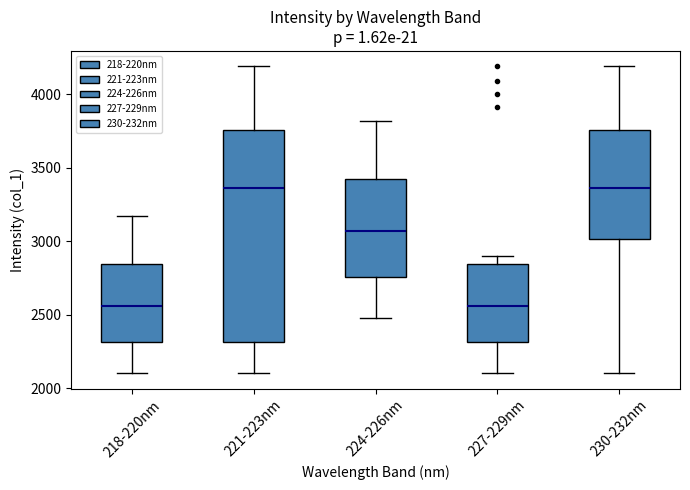

Reading left to right, read every box against the y-axis: the position of its median line, the range the box covers, and the ends of its whiskers. The values are not printed on the chart, so give them approximately, as read against the axis.

218-220nm: median 2550, box 2300 to 2850, whiskers 2100 to 3150
221-223nm: median 3350, box 2300 to 3750, whiskers 2100 to 4200
224-226nm: median 3050, box 2750 to 3400, whiskers 2500 to 3800
227-229nm: median 2550, box 2300 to 2850, whiskers 2100 to 2900
230-232nm: median 3350, box 3000 to 3750, whiskers 2100 to 4200